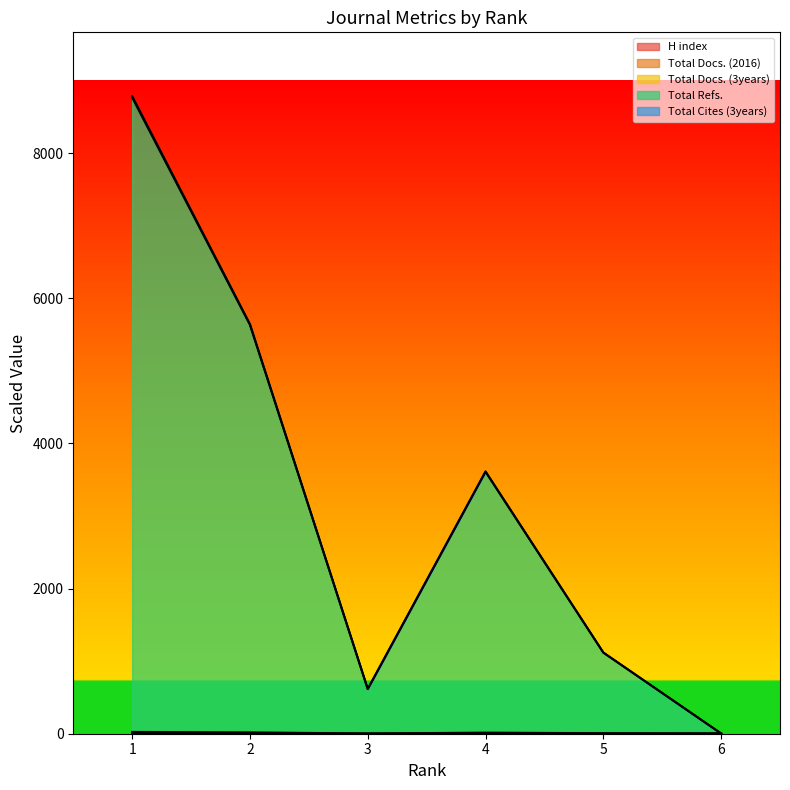

What is the difference between the maximum and minimum values in the Total Docs. (2016) series?

6.9